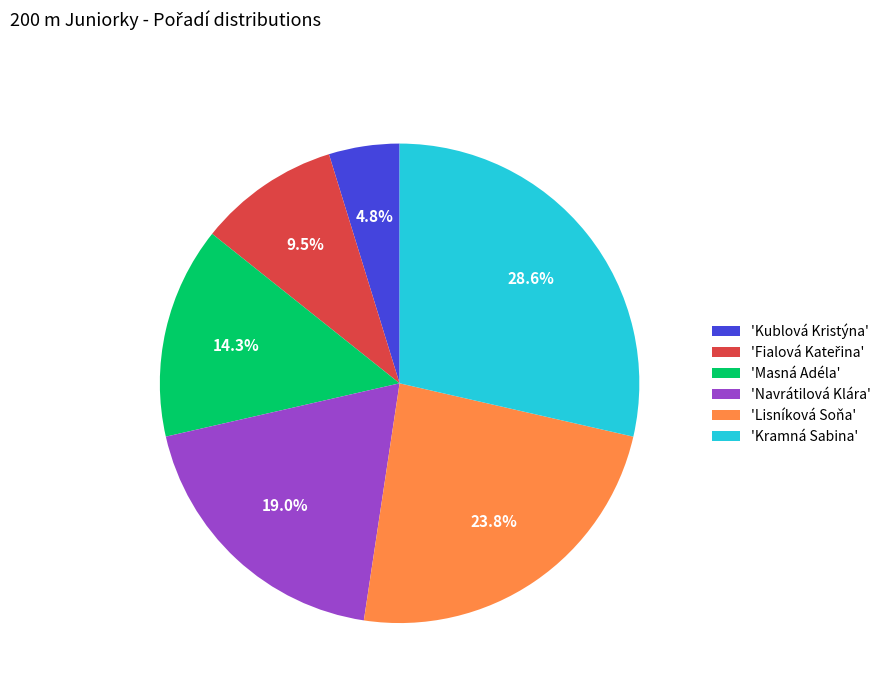

What is the smallest slice in the pie chart?

'Kublová Kristýna'